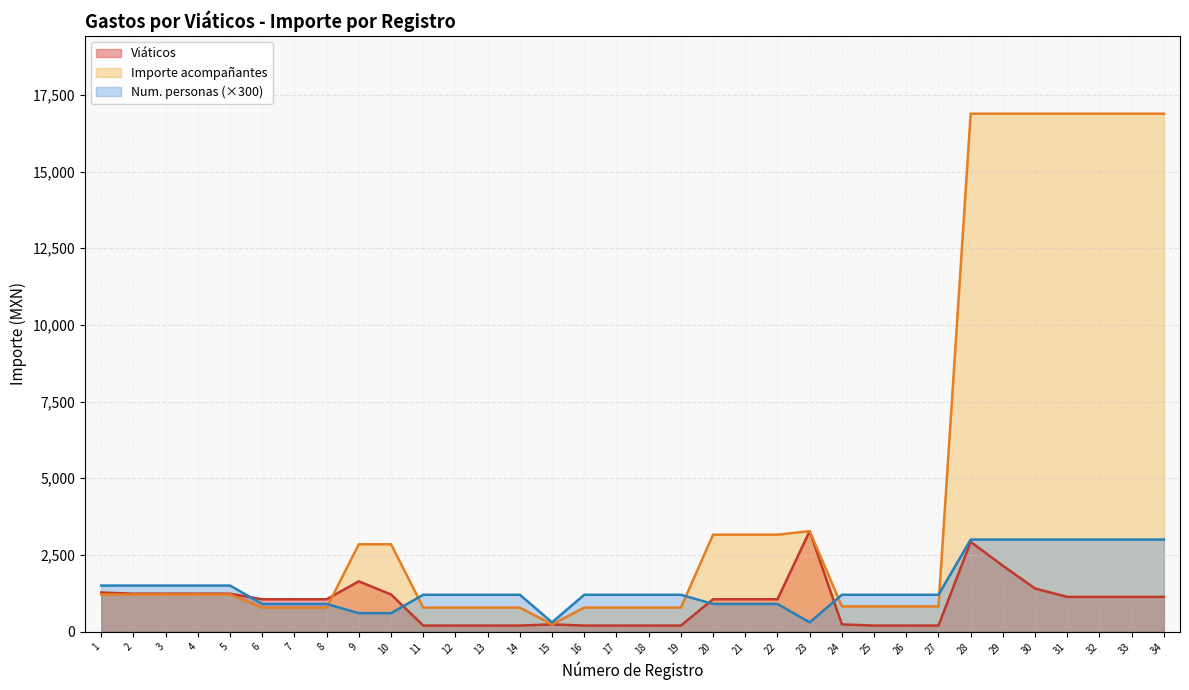

Between 24 and 29, which series saw the biggest shift?

Importe acompañantes